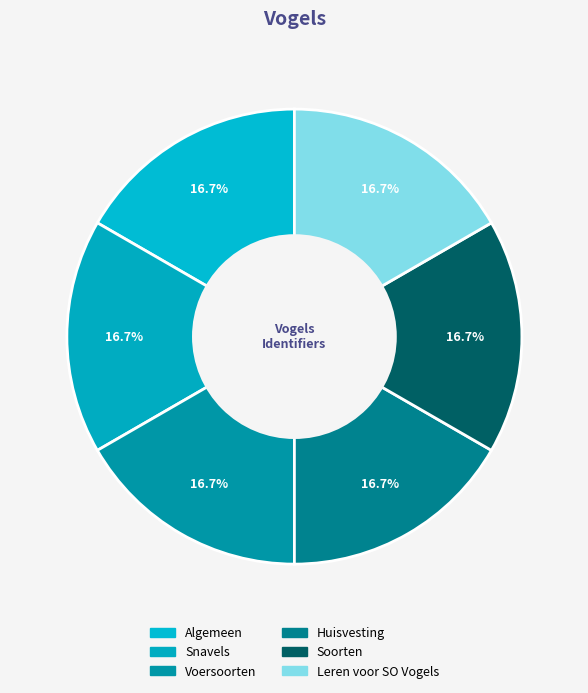

To the nearest percent, what portion does Voersoorten represent?

17%